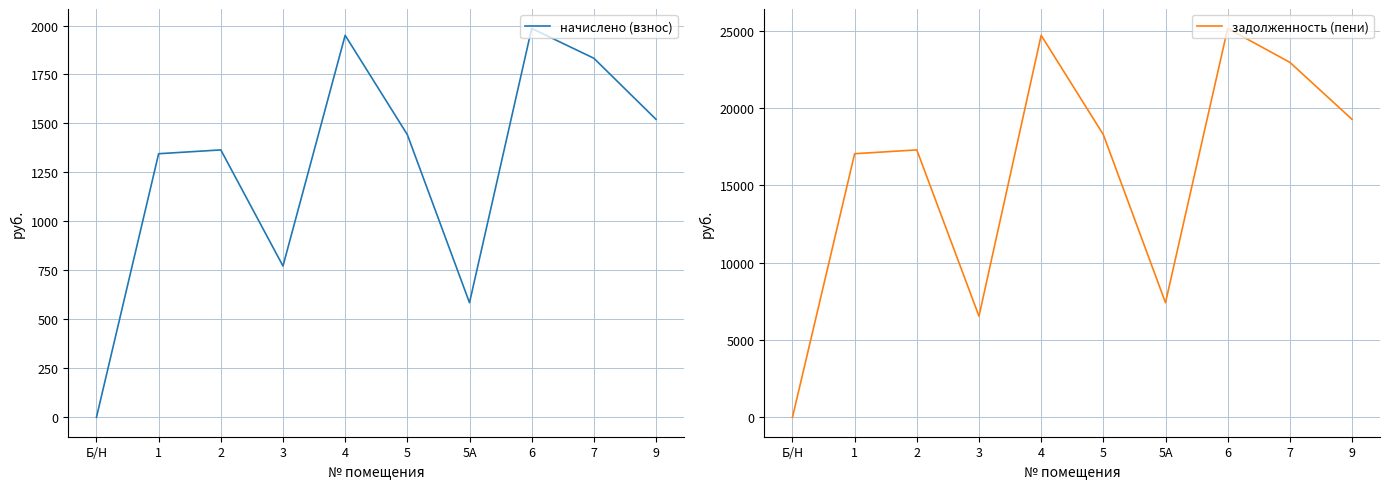

Is it true that задолженность (пени) equals 7414.2 at 5А?

True